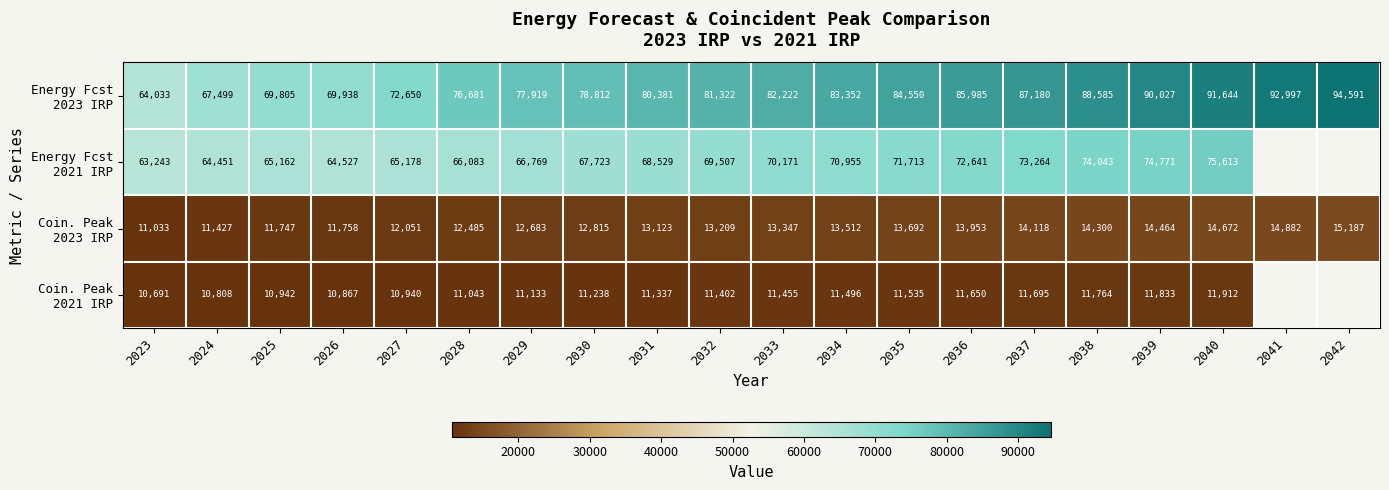

What is the difference between the Energy Fcst 2023 IRP values at 2027 and 2038?

15935.5